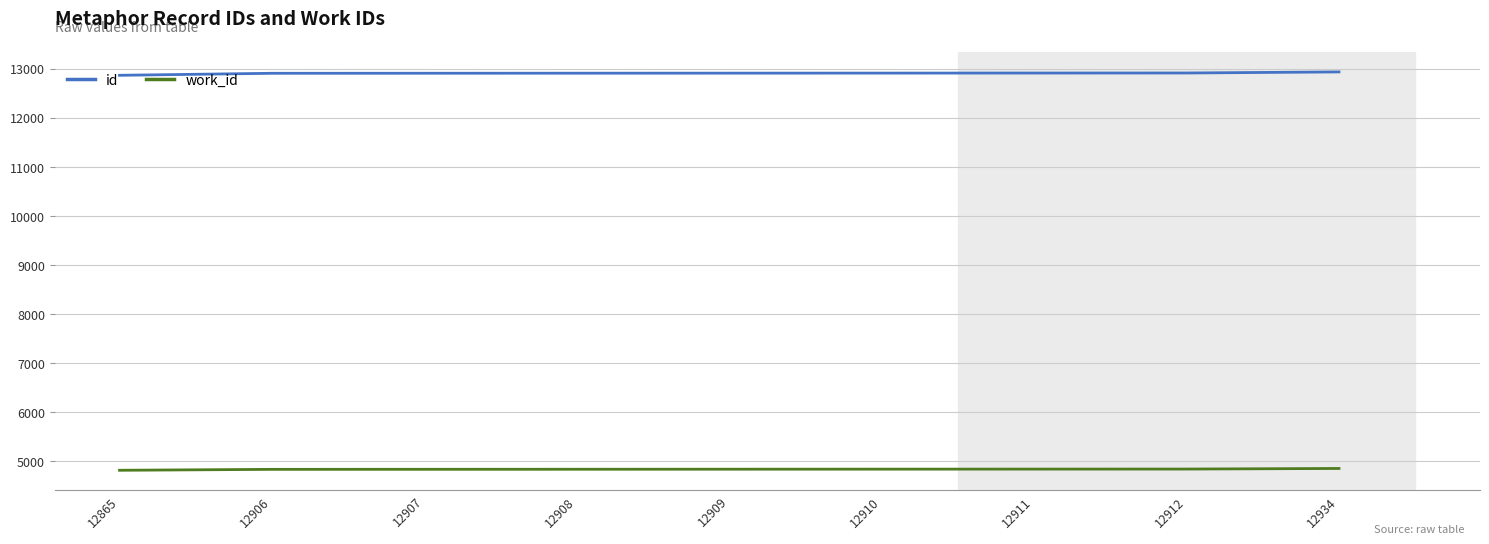

List the series in order of their overall mean, lowest first.

work_id, id